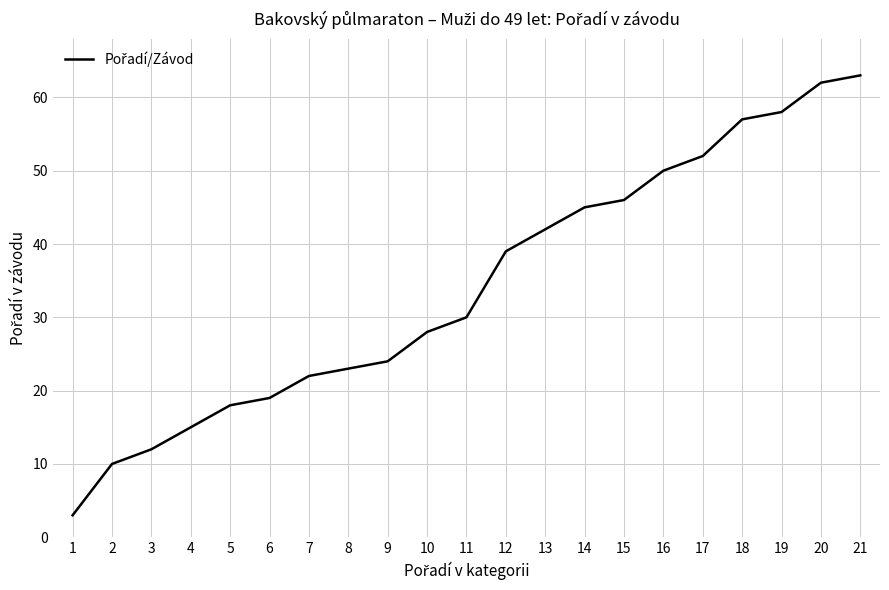

What is the change in value from 2 to 5?

+8